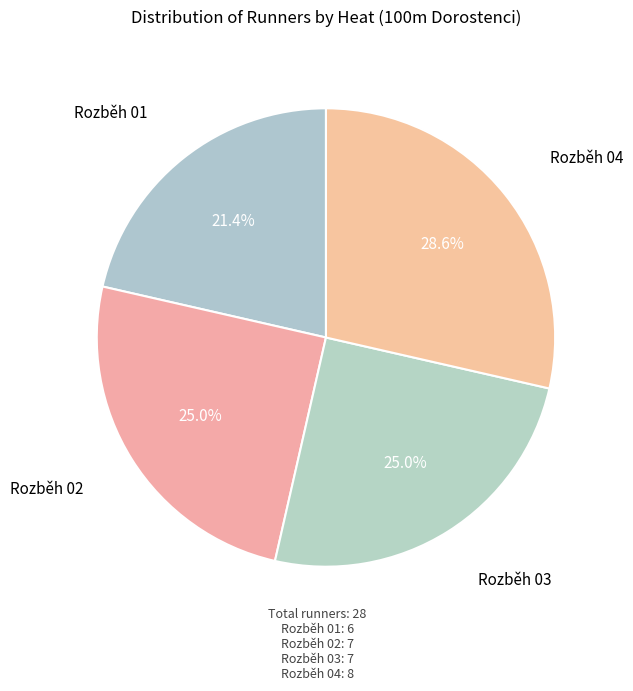

To the nearest percent, what is the difference between the largest and smallest slice percentages?

7%